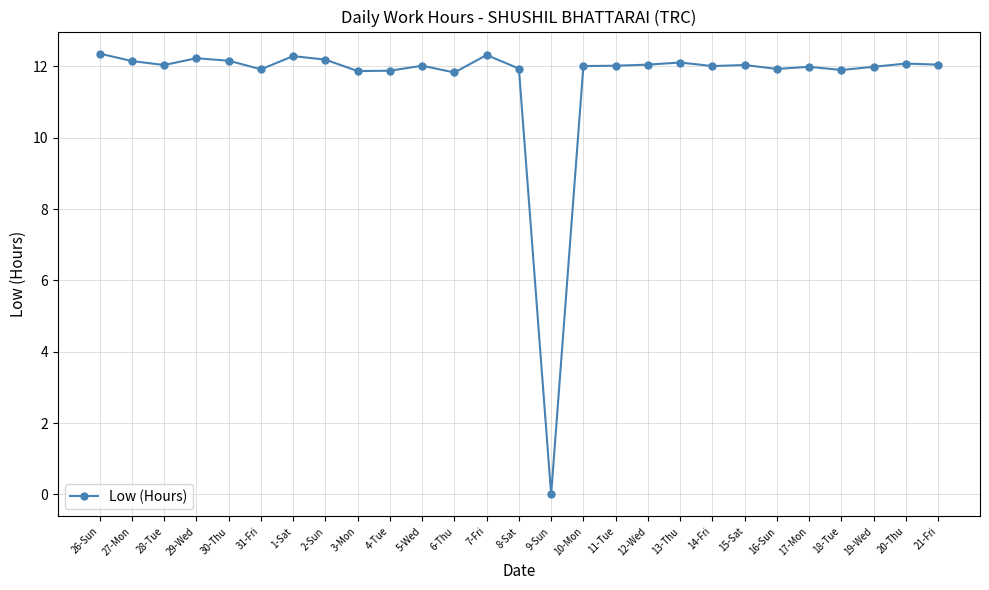

Does the chart display data point markers on the line(s)?

Yes